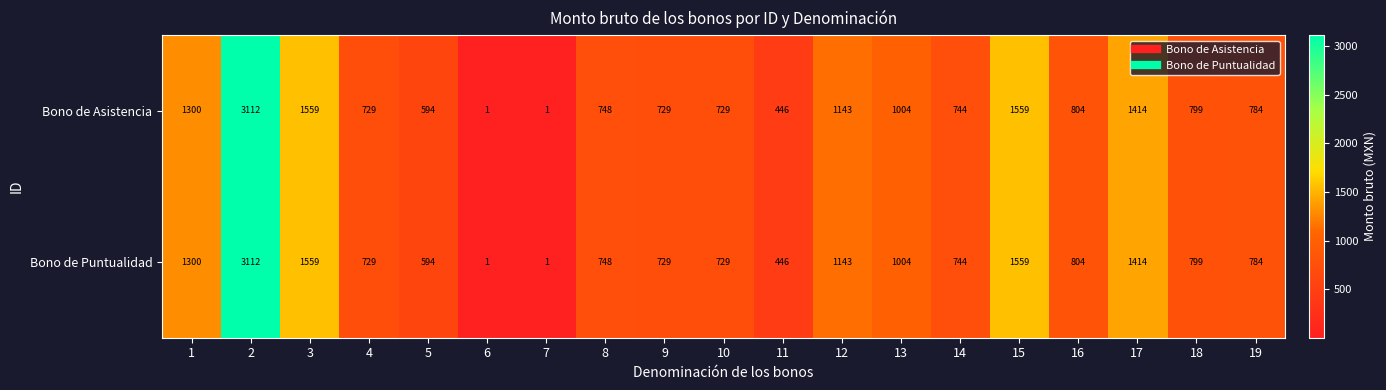

How many distinct data groups are displayed?

2